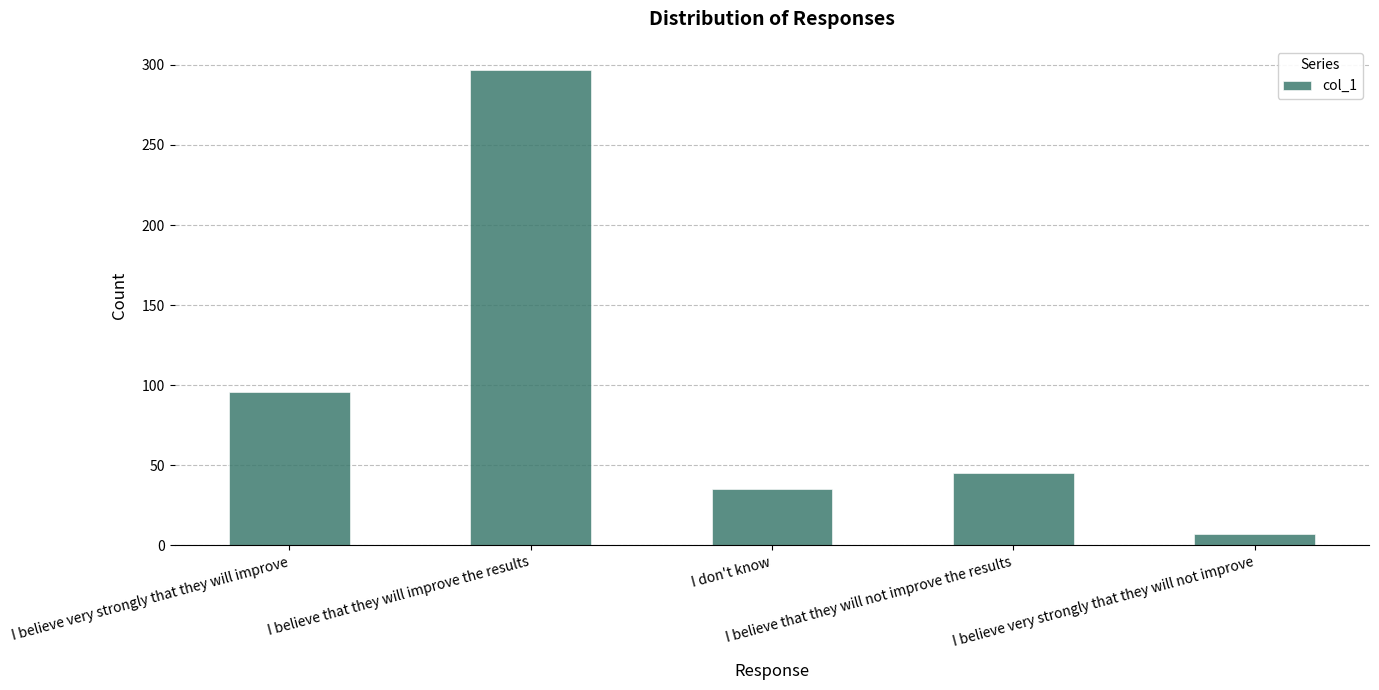

Does the chart contain any negative values?

No